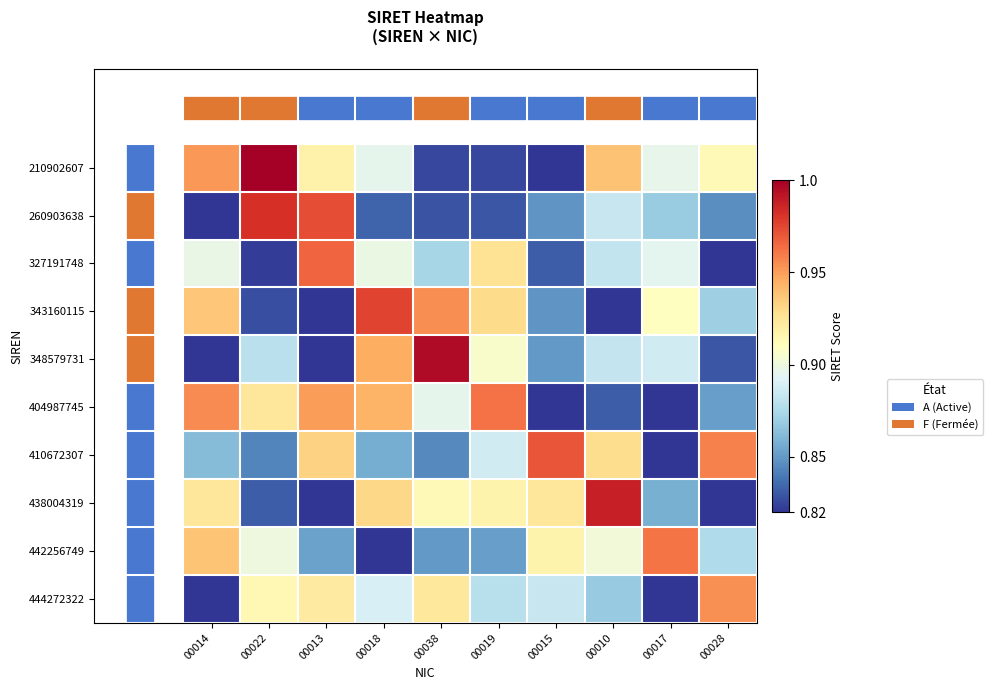

List the series in order of their peak value, highest first.

210902607, 348579731, 438004319, 260903638, 343160115, 410672307, 327191748, 404987745, 442256749, 444272322